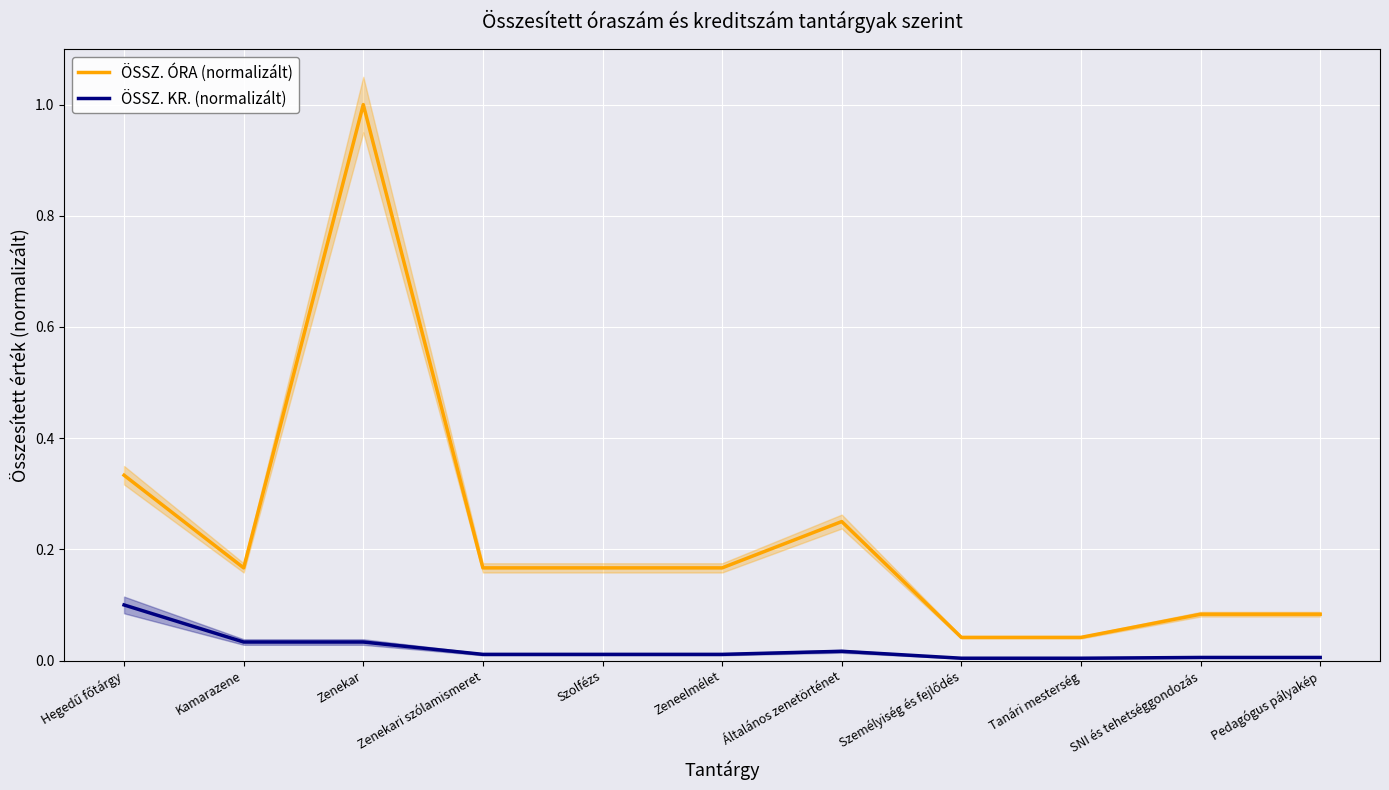

True or false: ÖSSZ. KR. (normalizált) and ÖSSZ. ÓRA (normalizált) cross at least once.

False